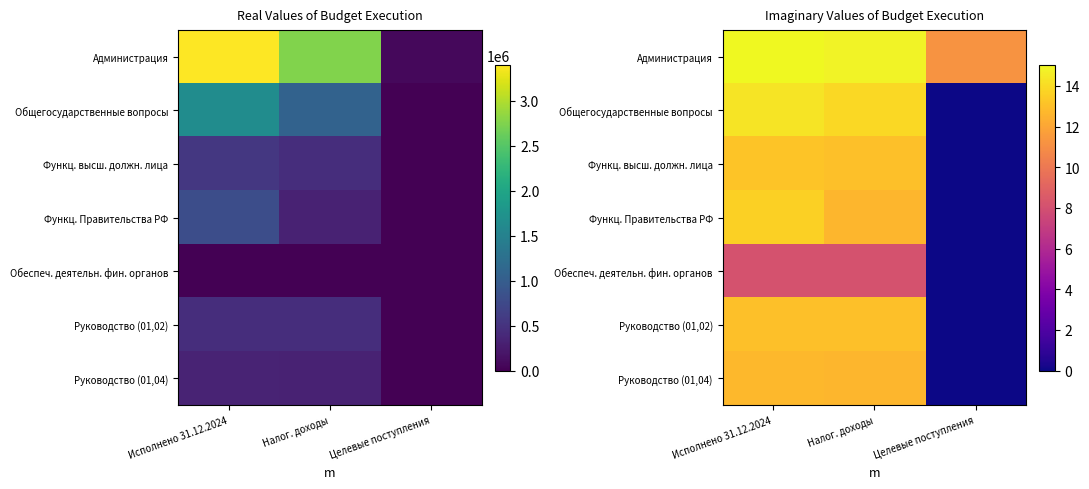

At Целевые поступления, list the series in order from largest to smallest.

Администрация, Общегосударственные вопросы, Функц. высш. должн. лица, Функц. Правительства РФ, Обеспеч. деятельн. фин. органов, Руководство (01,02), Руководство (01,04)